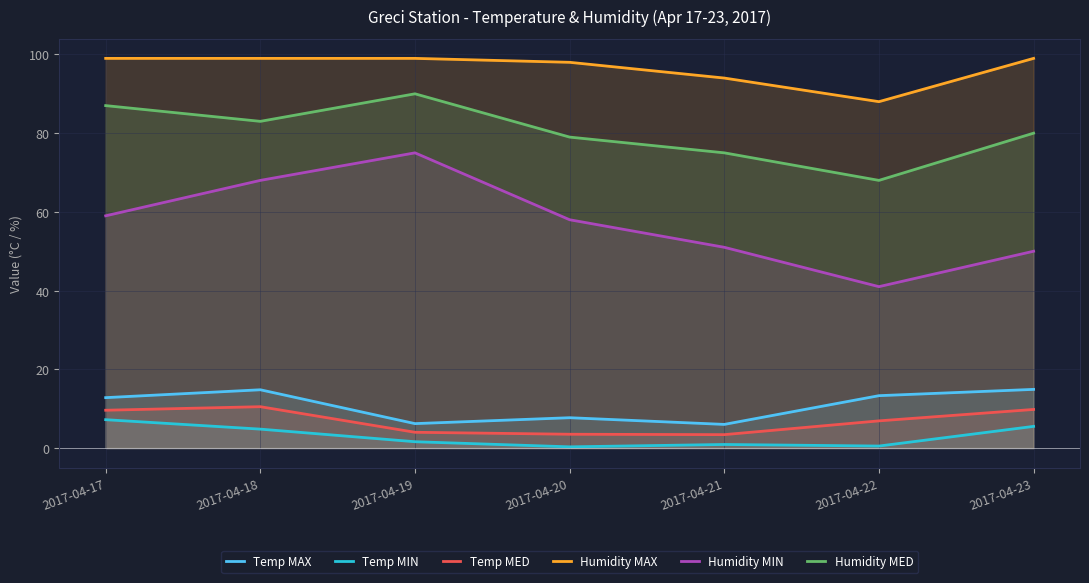

What is the approximate value of Humidity MAX at 2017-04-22?

88.0